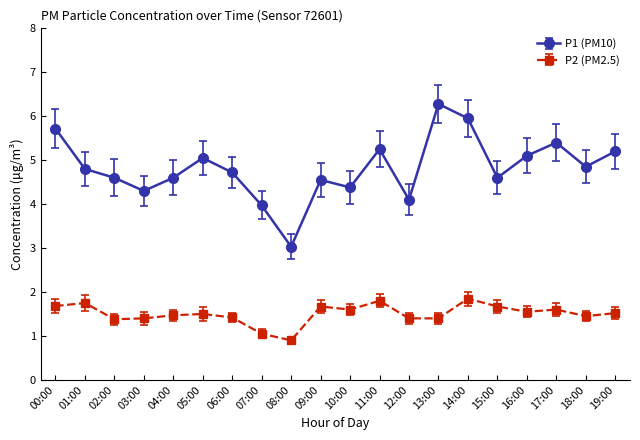

What is the total value across all series at 17:00?

7.0